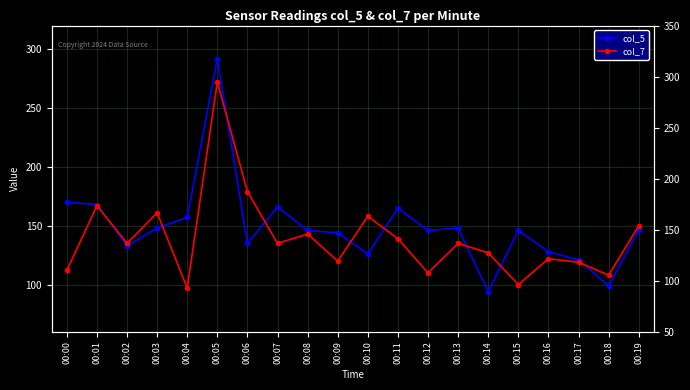

The col_7 series shows 110 at 00:12. True or false?

True